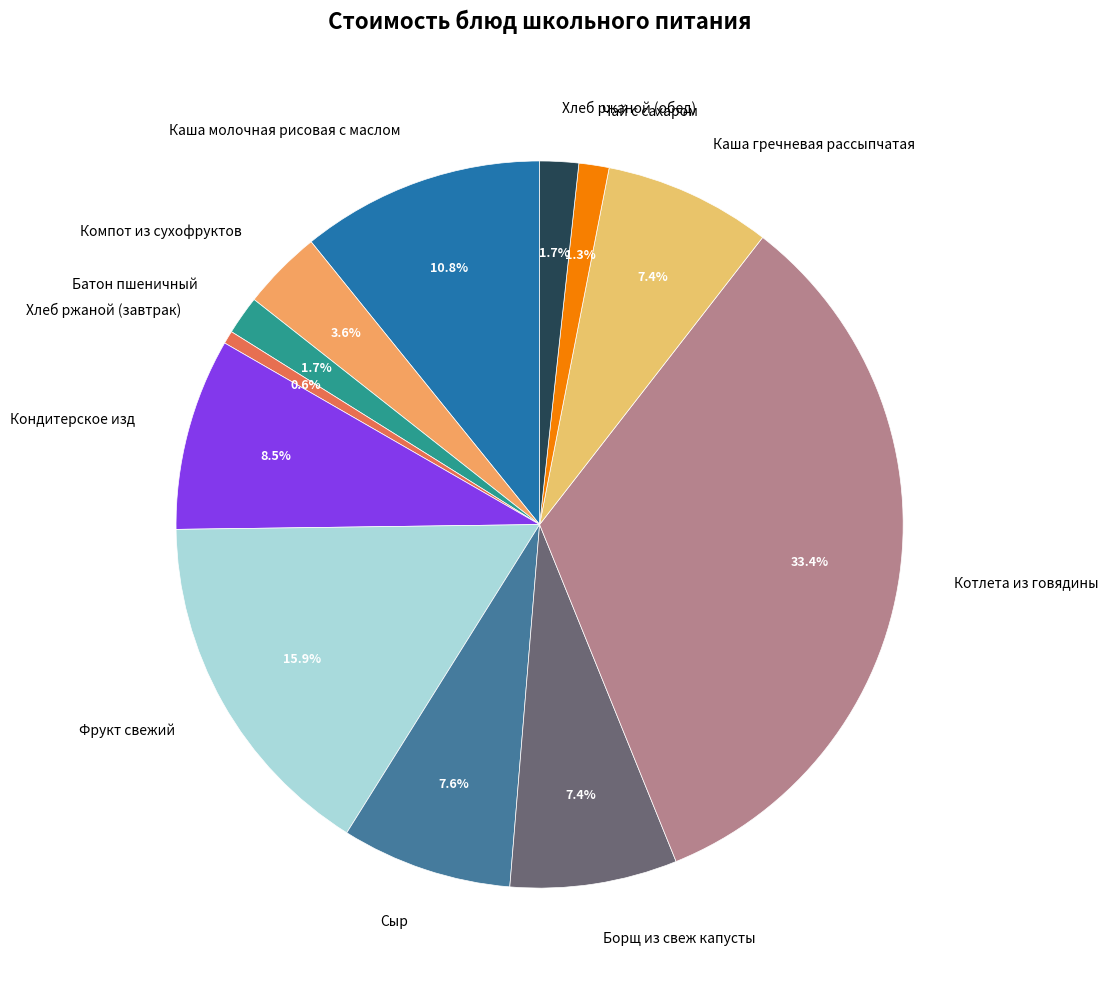

What percentage is NOT represented by Котлета из говядины?

66.6%